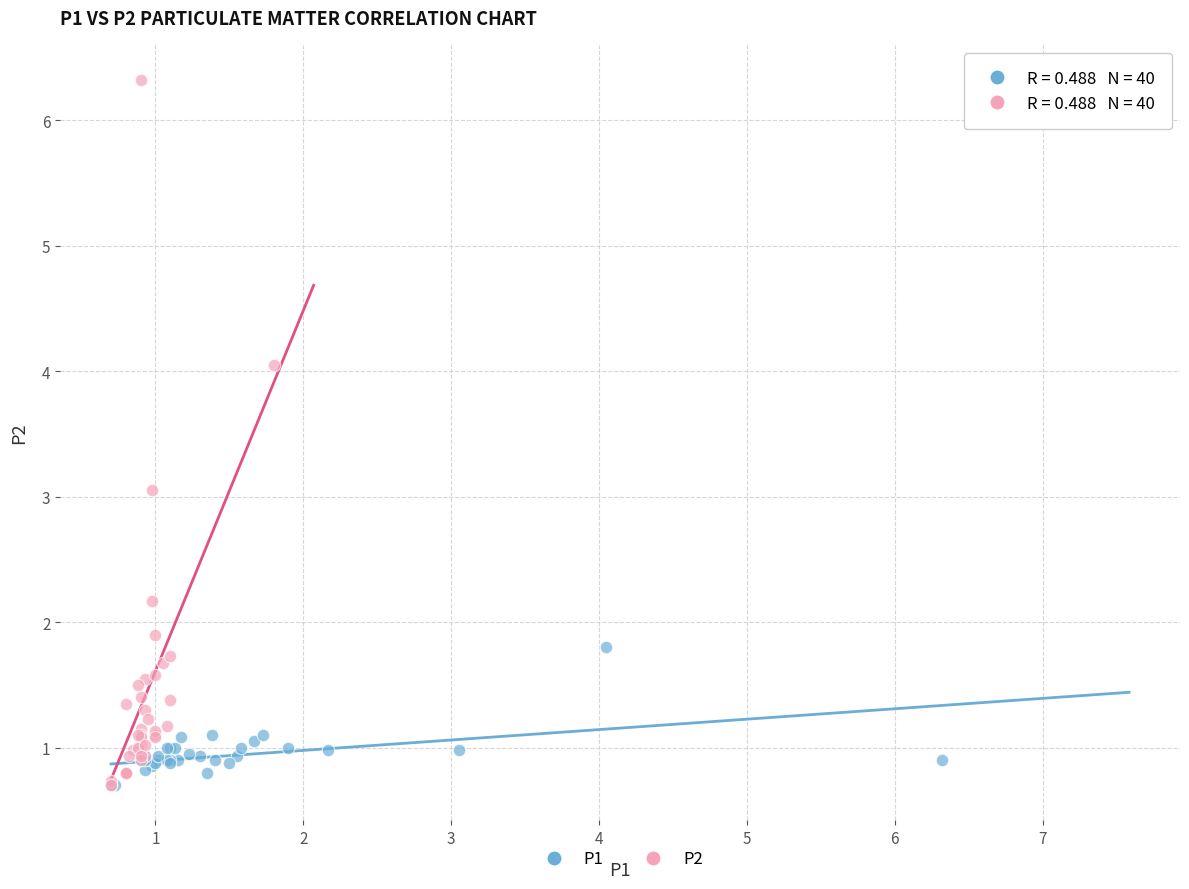

Which series contains the highest Y value?

P2